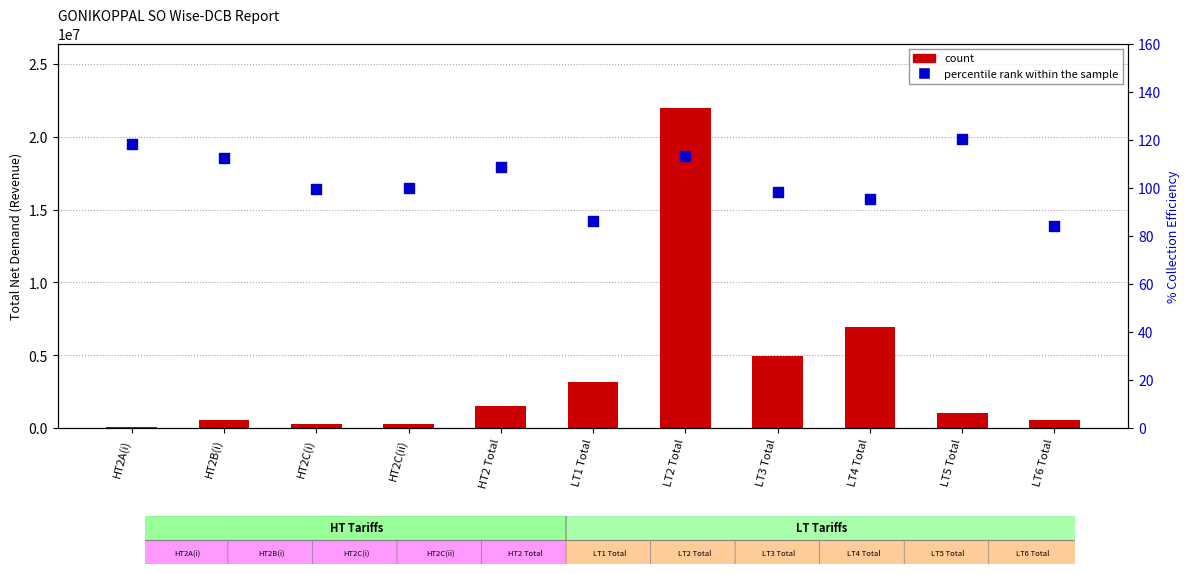

Which series contains the highest Y value?

count